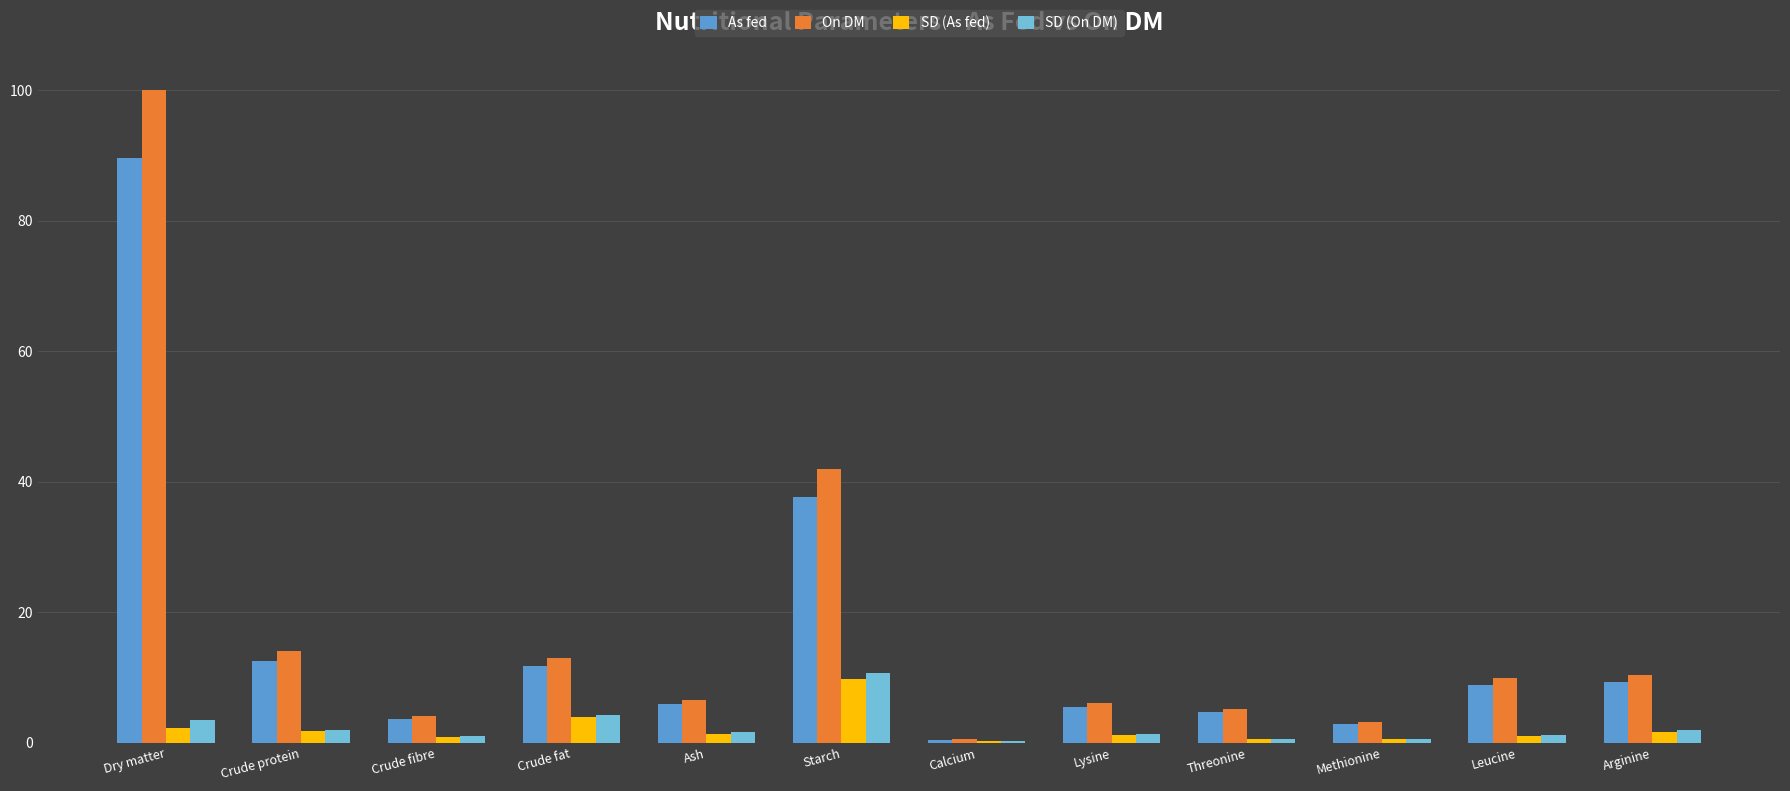

Where does the On DM series first go above 9?

Dry matter